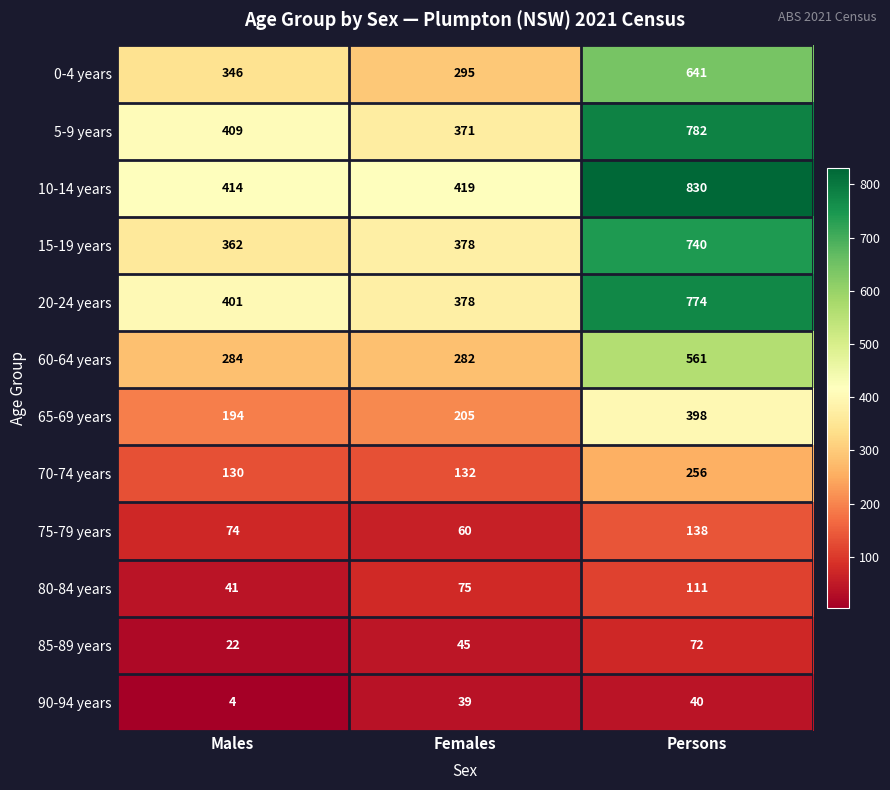

Which series has the widest spread of values?

10-14 years